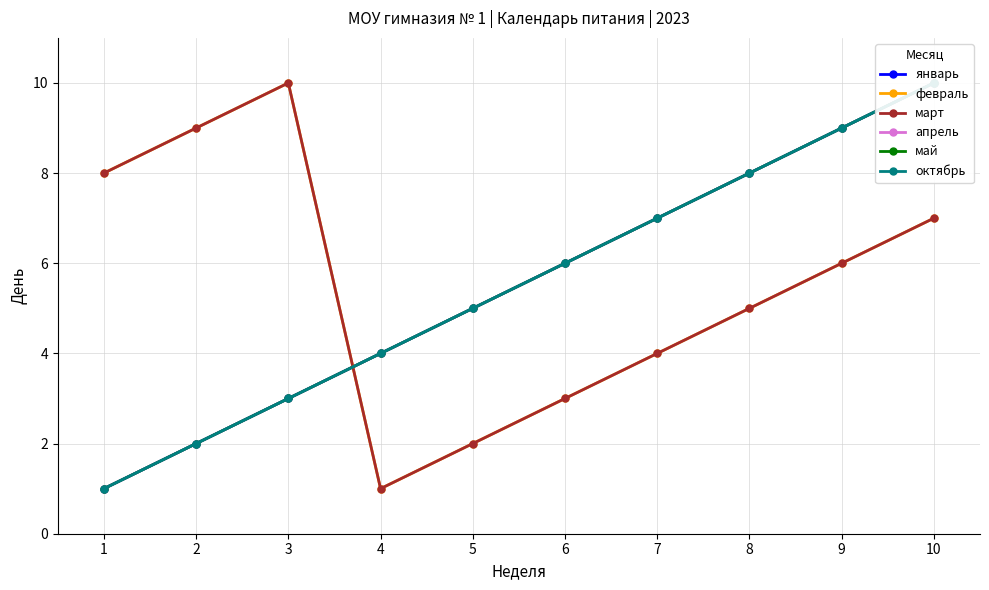

How many categories are shown in the chart?

10